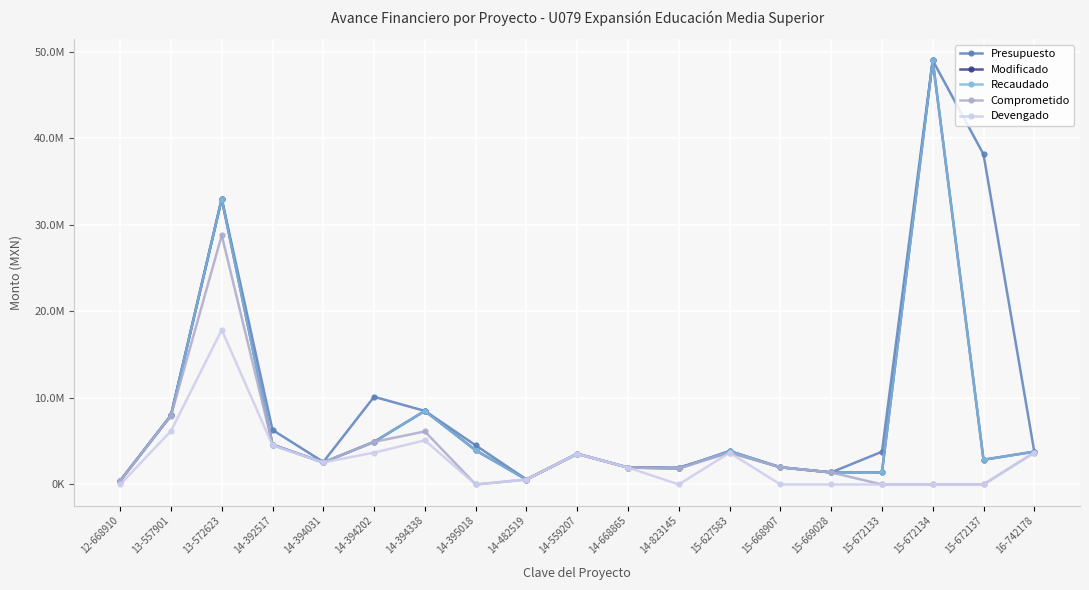

Is this an area chart (filled region under the line)?

No